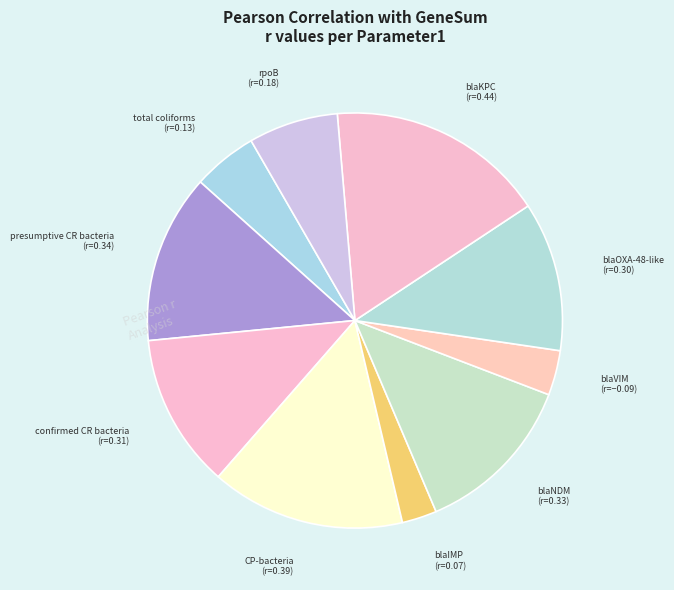

The blaKPC slice represents 4% of the pie. True or false?

False